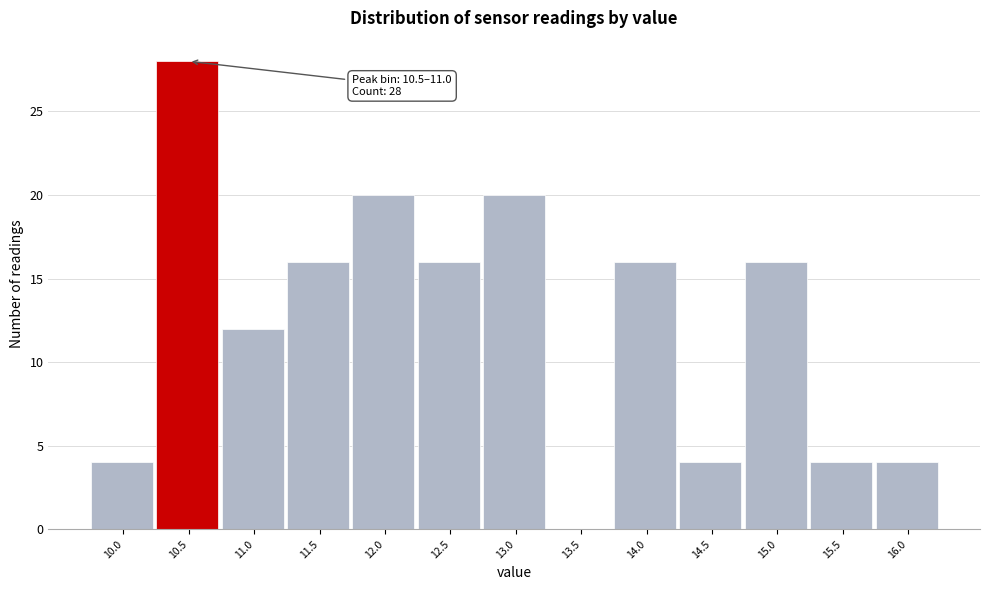

Reading left to right, extract all data points from this chart.

10.0=4	10.5=28	11.0=12	11.5=16	12.0=20	12.5=16	13.0=20	13.5=0	14.0=16	14.5=4	15.0=16	15.5=4	16.0=4